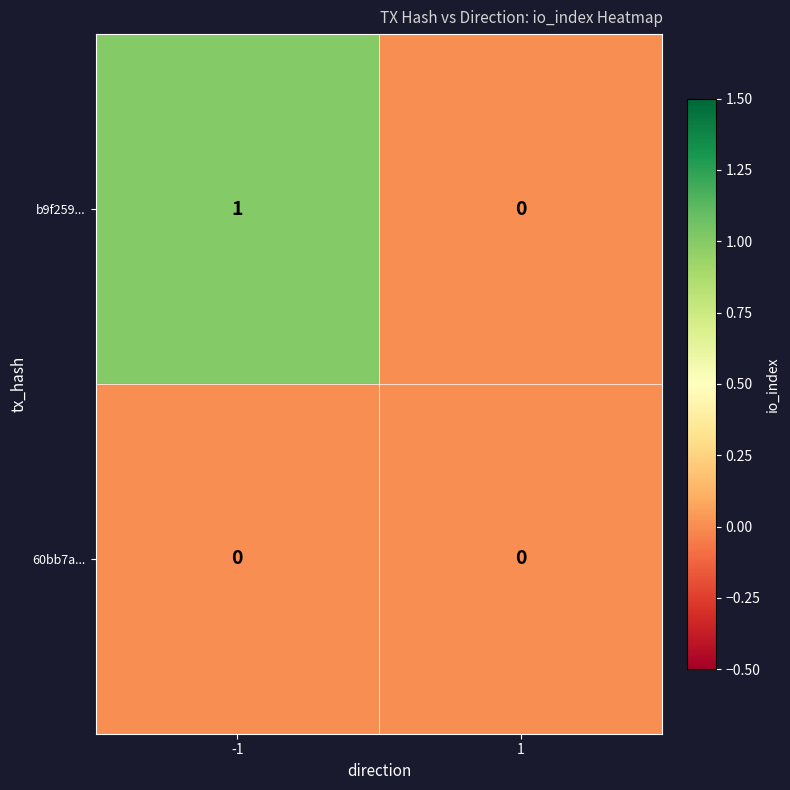

At which category is the sum across all series the highest?

-1